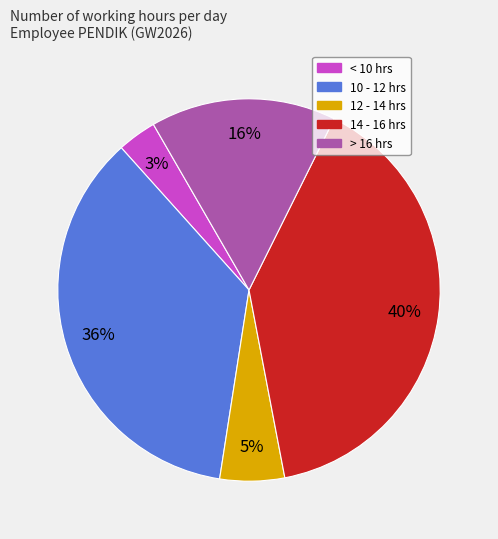

To the nearest percent, what is the average slice percentage?

20%